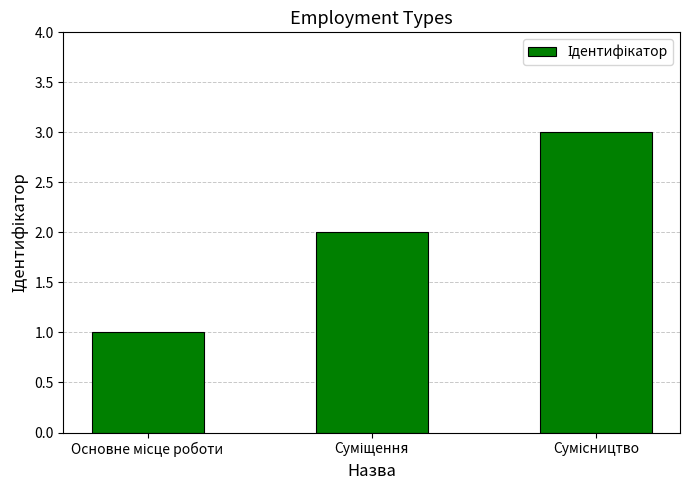

How many values are below 2?

1